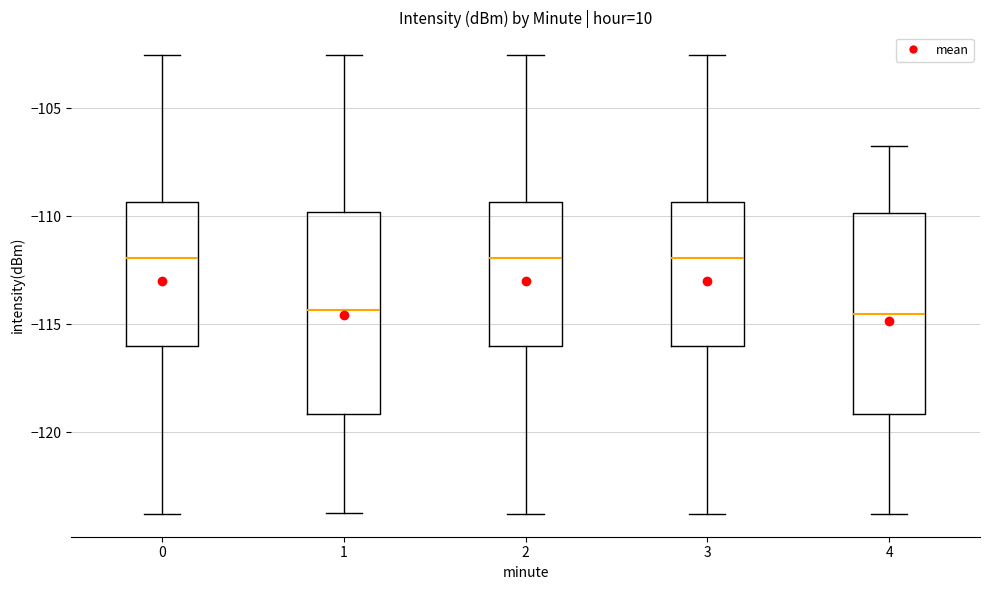

Where does the upper whisker of the box at x = 1 end on the y-axis? The values are not printed on the chart, so give them approximately, as read against the axis.

-102.5